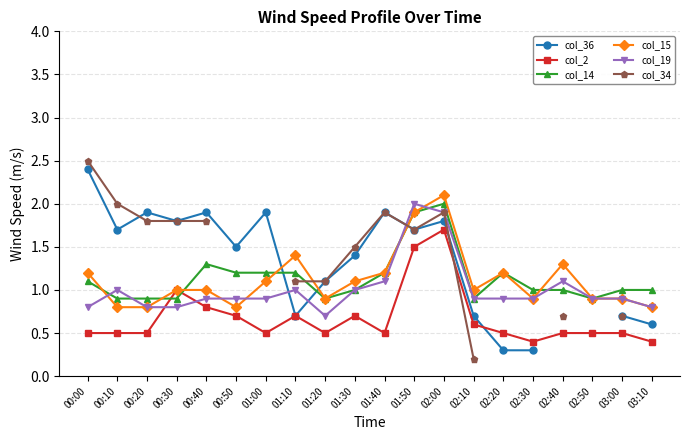

How many lines are shown in the chart?

6